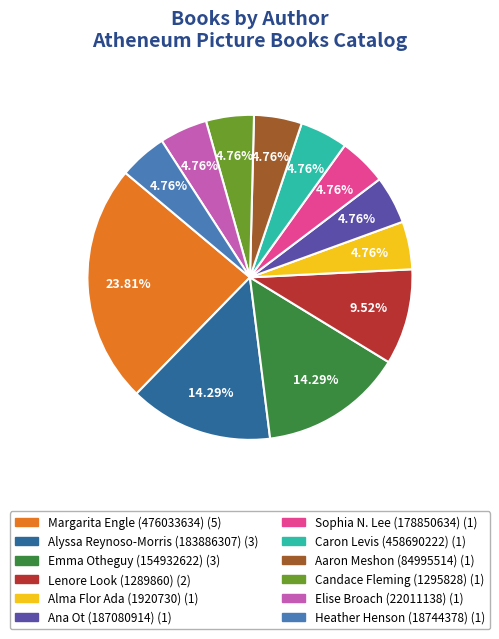

Does Aaron Meshon (84995514) account for over 50% of the chart?

No